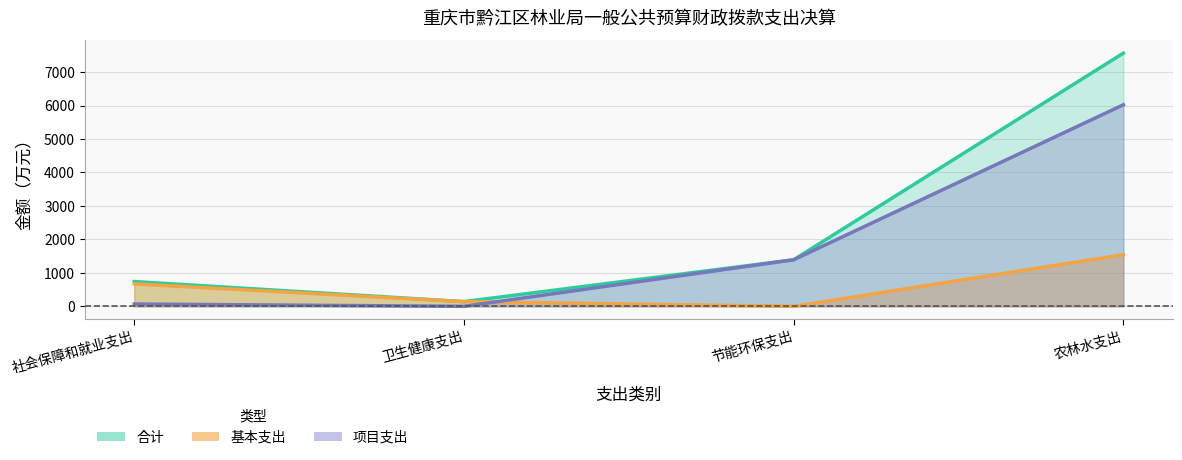

What is the greatest value displayed?

7566.3